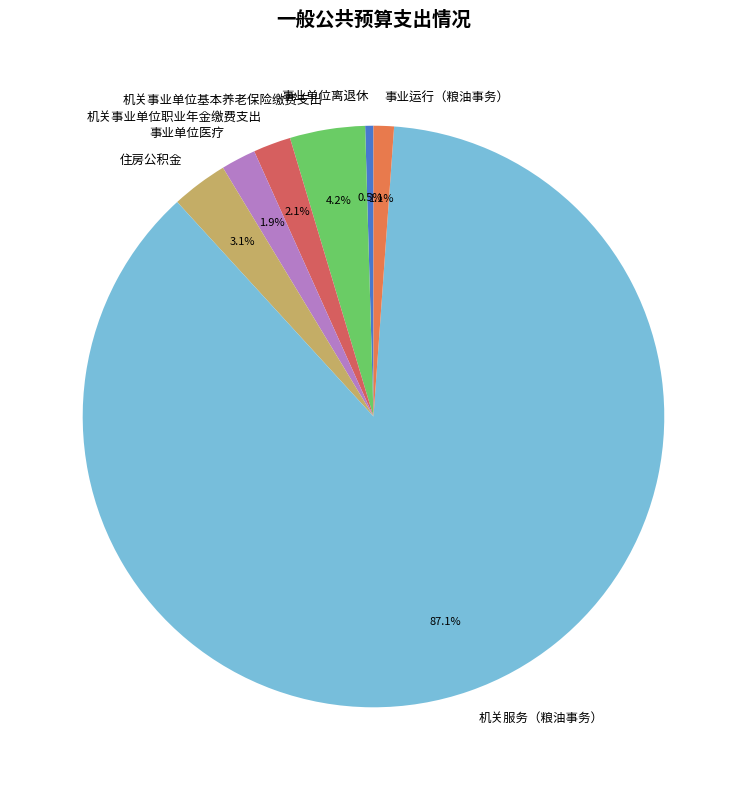

Is the sum of 事业单位离退休 and 事业单位医疗 greater than half?

No